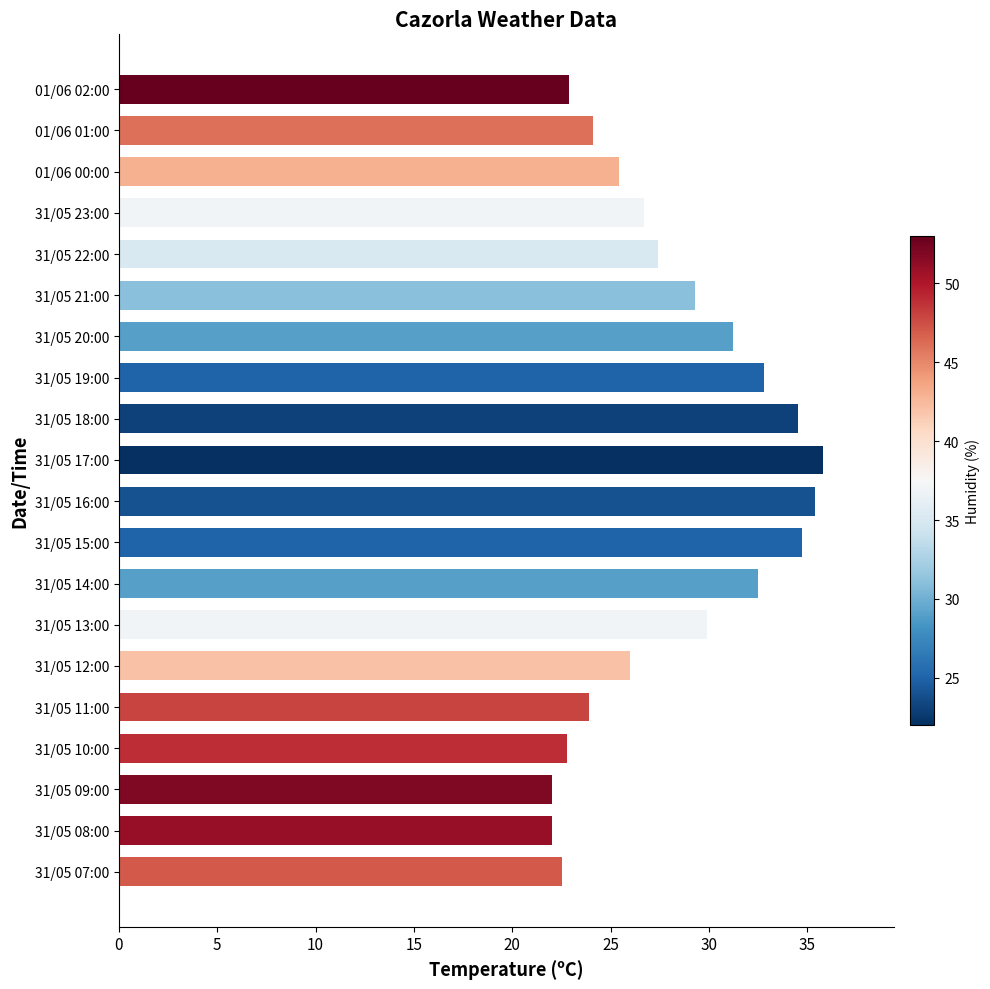

What is the difference between the maximum and minimum values?

13.8